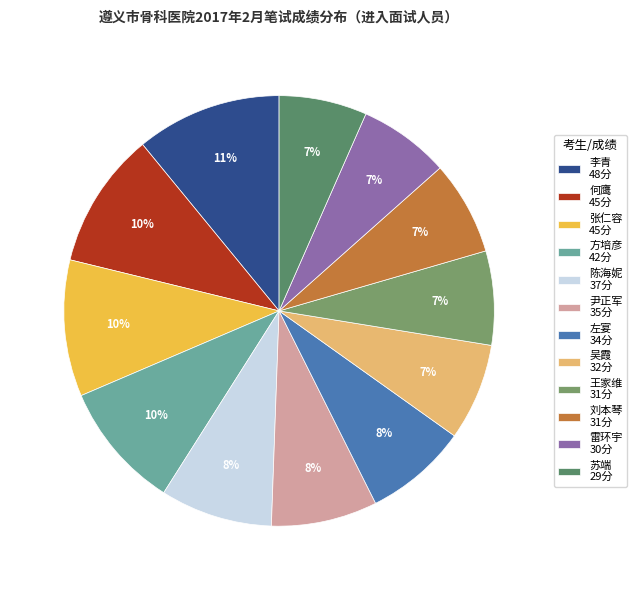

Count the number of slices in the pie.

12